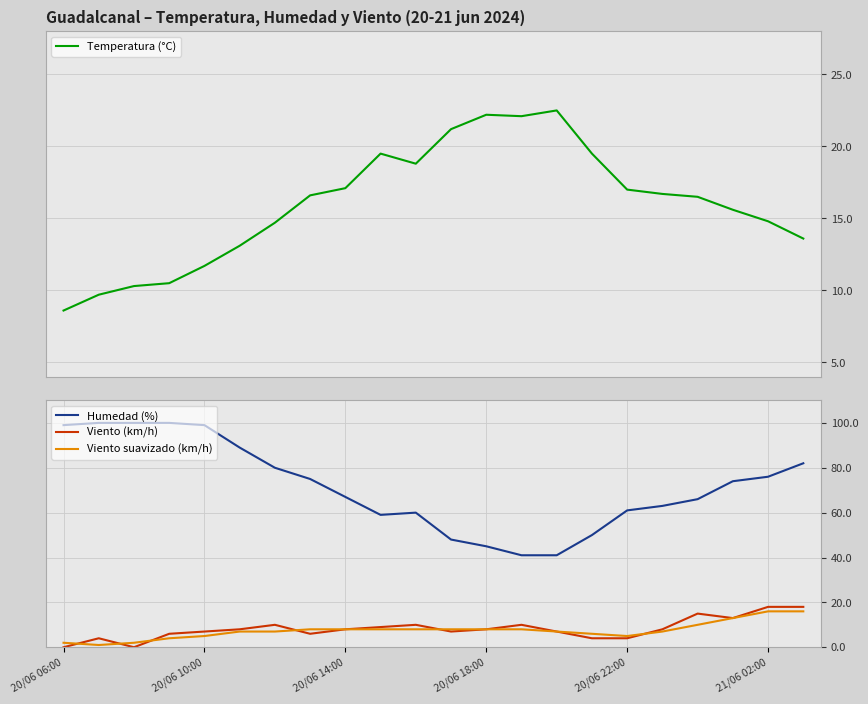

What is the total value across all series at 11?

84.2